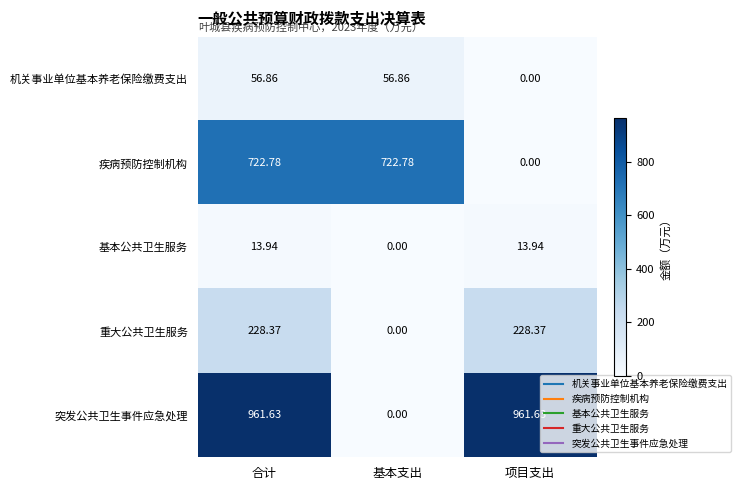

List the series in order of their peak value, highest first.

突发公共卫生事件应急处理, 疾病预防控制机构, 重大公共卫生服务, 机关事业单位基本养老保险缴费支出, 基本公共卫生服务